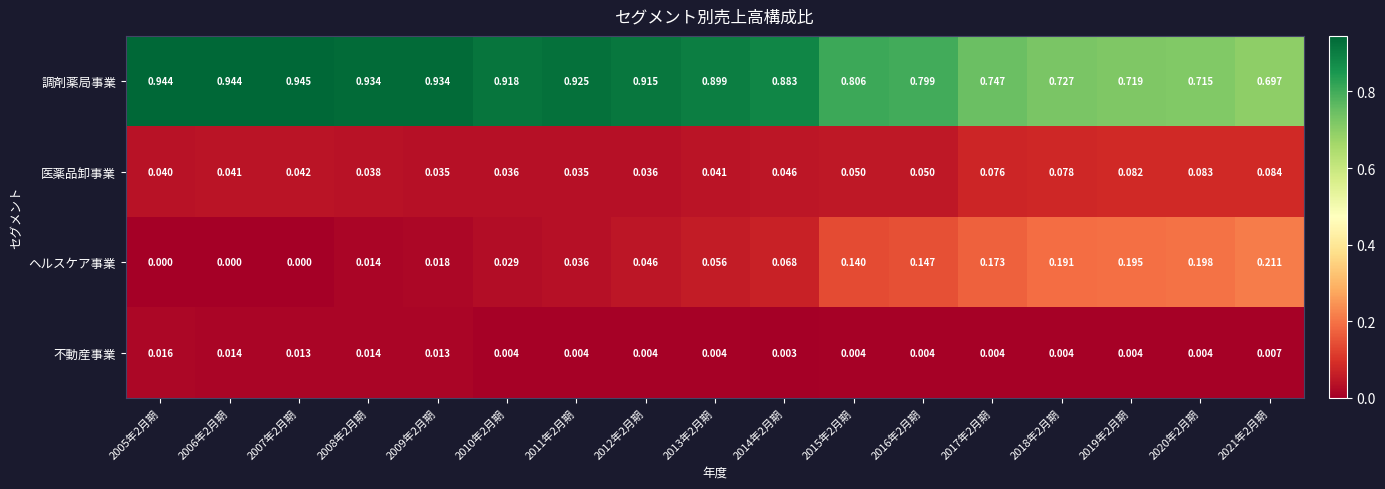

Which series has the largest range (max minus min)?

調剤薬局事業